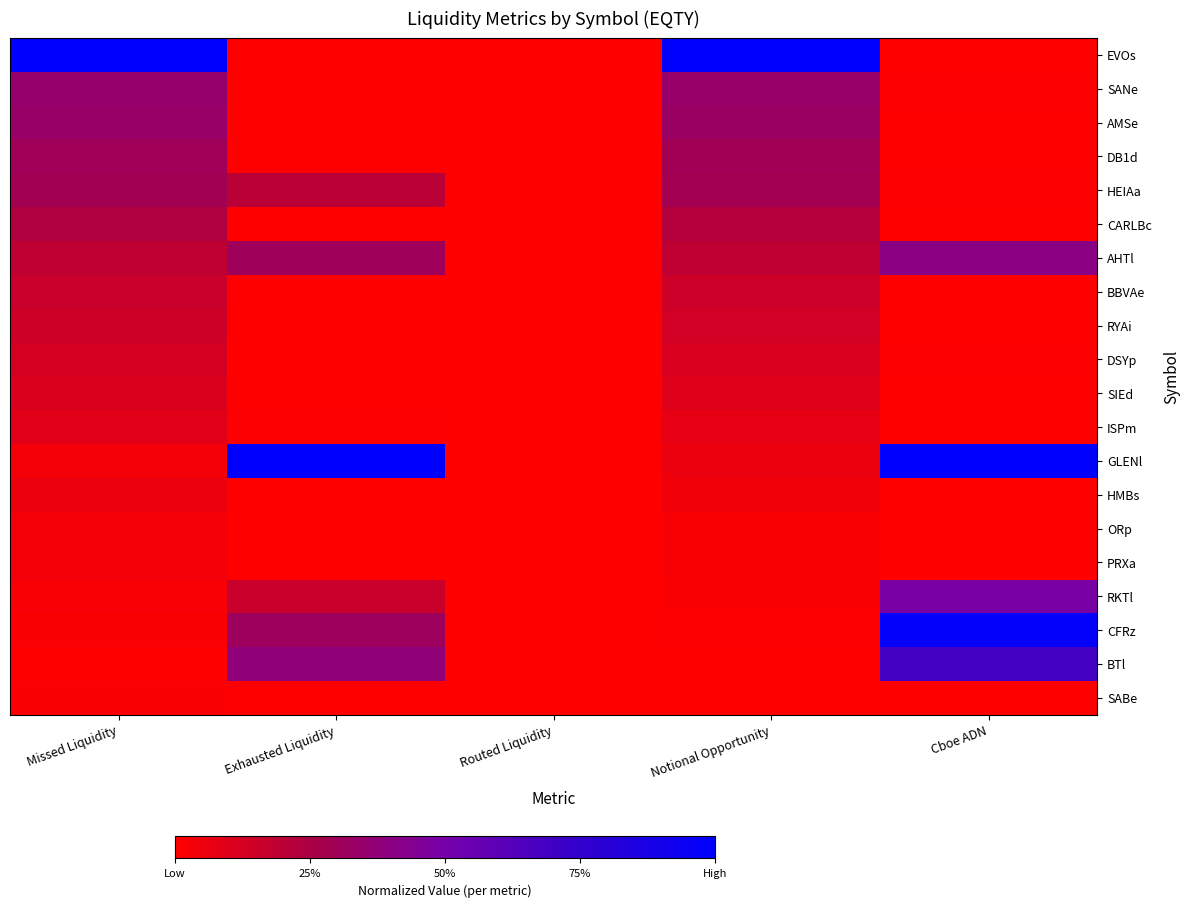

Between Routed Liquidity and Cboe ADN, which series saw the biggest shift?

GLENl